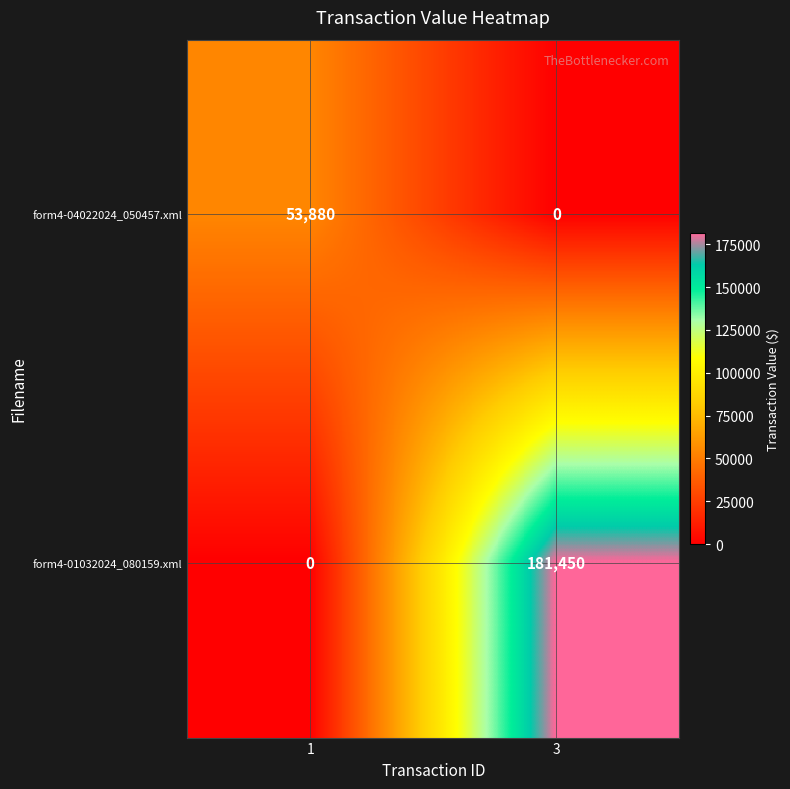

Rank the series by their average value, from highest to lowest.

form4-01032024_080159.xml, form4-04022024_050457.xml